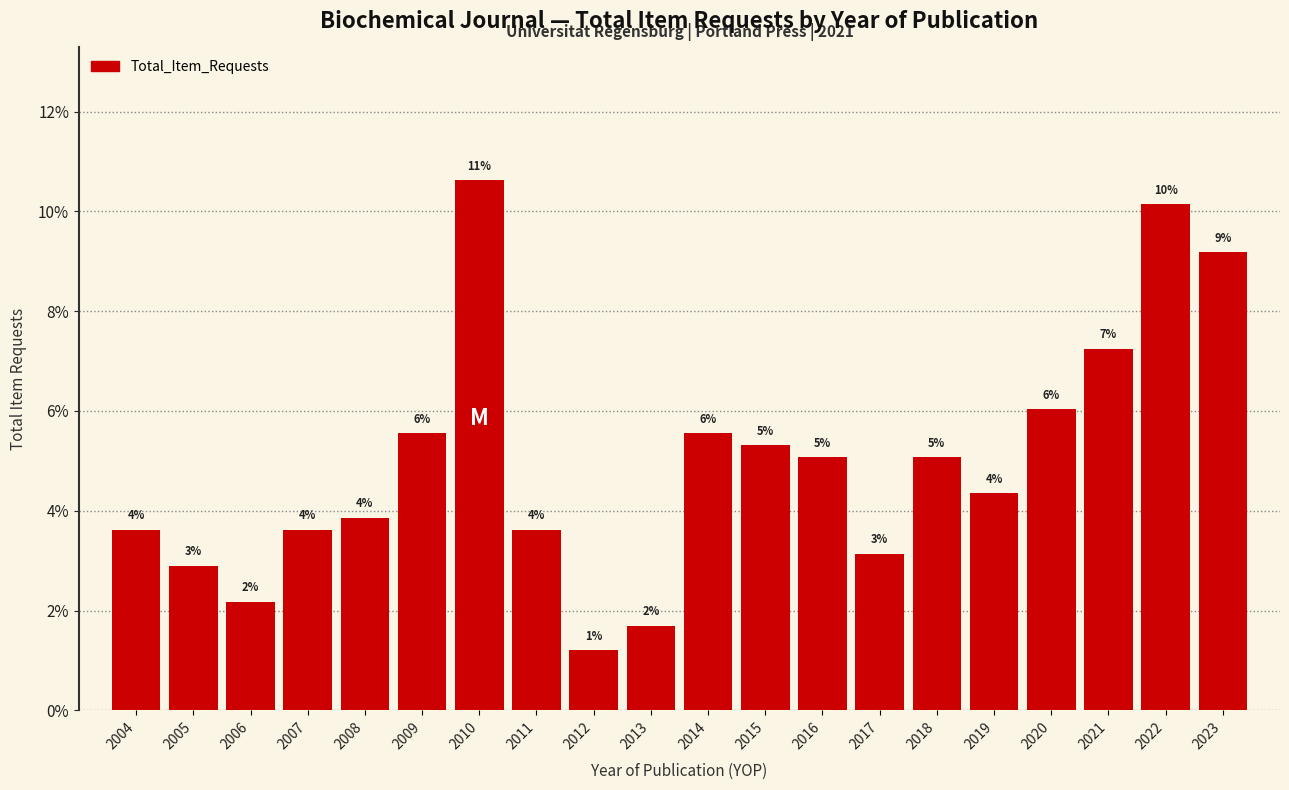

How many bars are there in total?

20